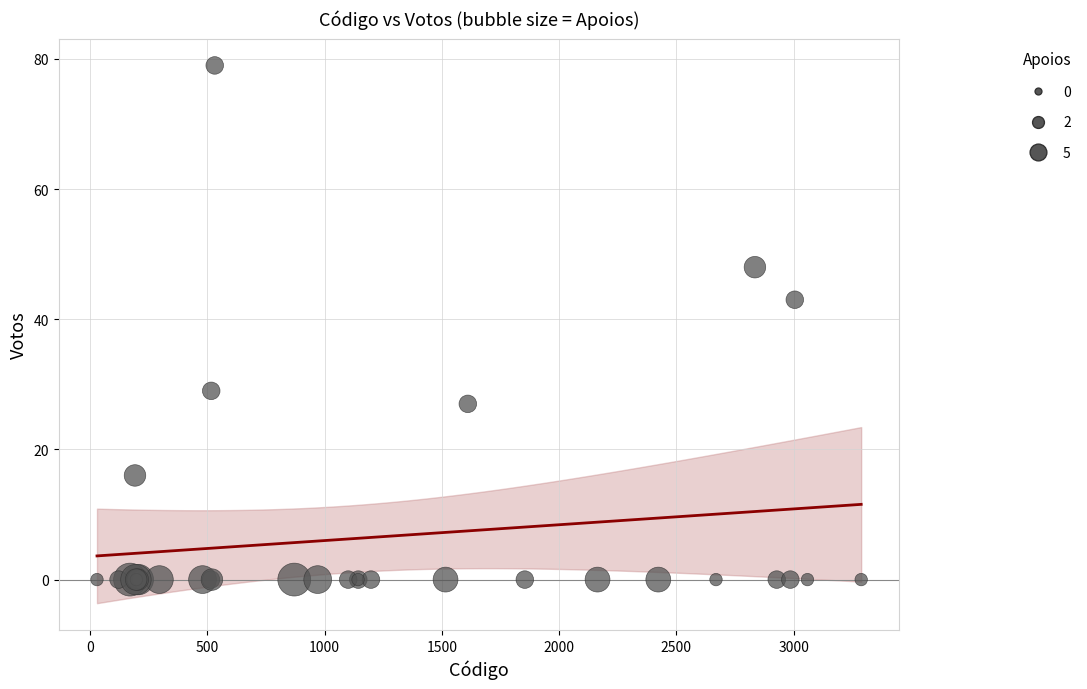

What Y value in the scatter plot is closest to 39?

43